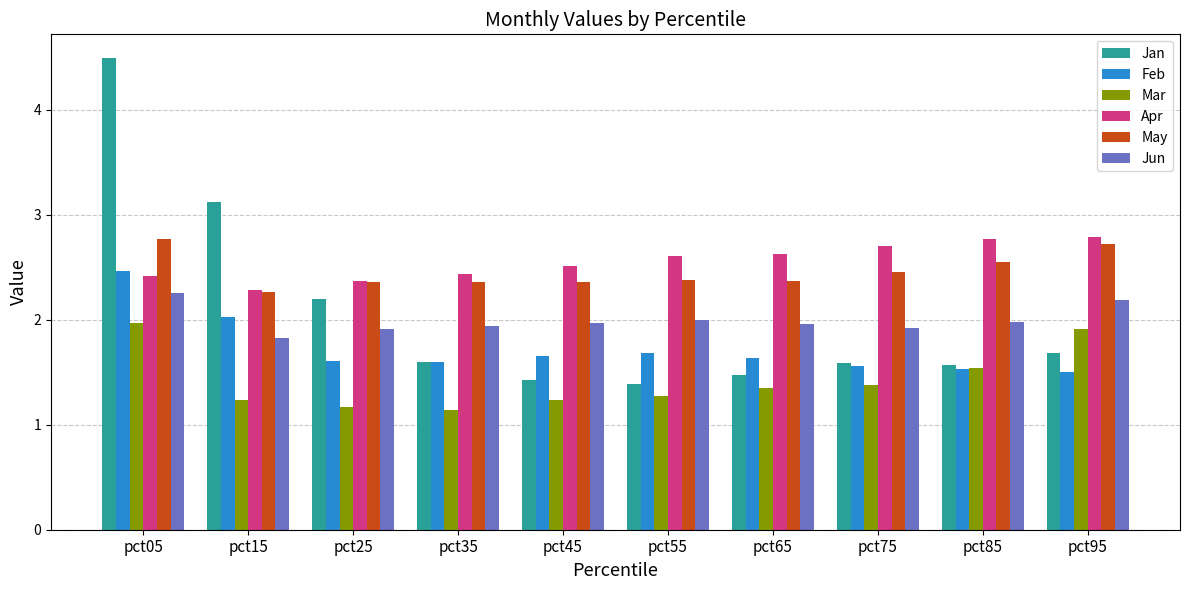

The Feb series shows 1.5 at pct95. True or false?

True